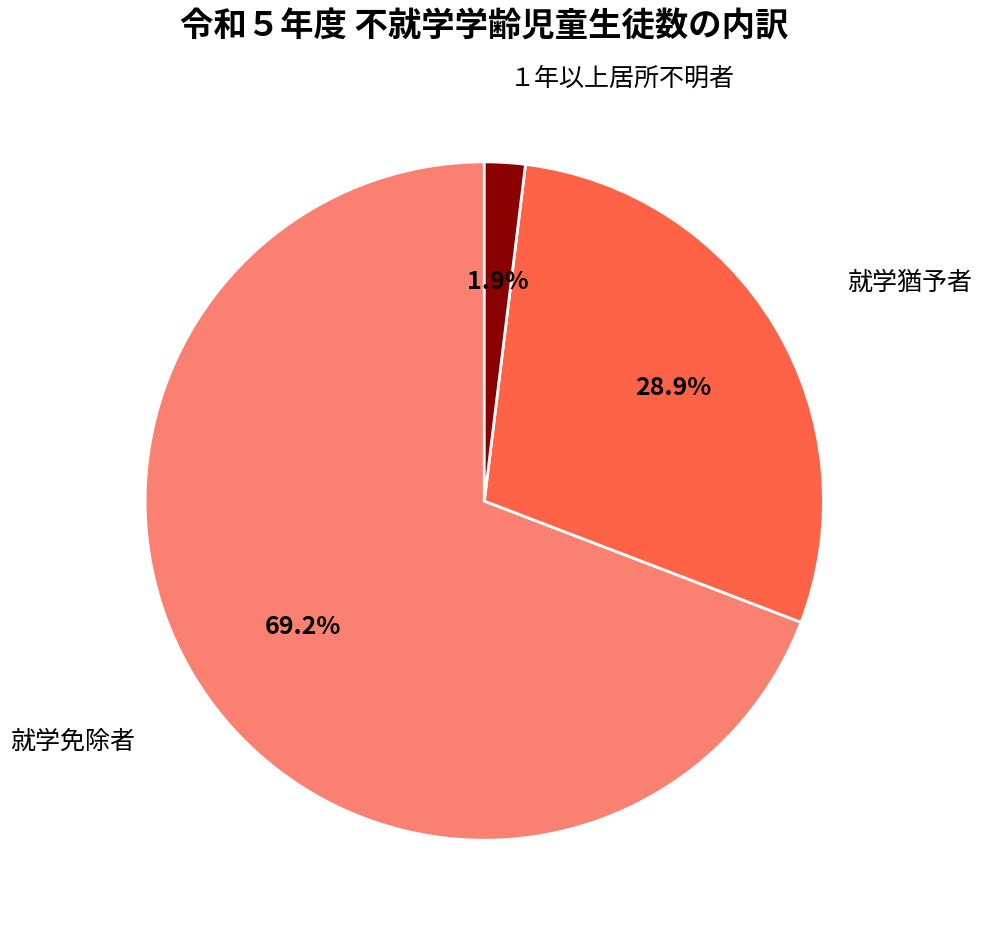

To the nearest percent, what is the average slice percentage?

33%